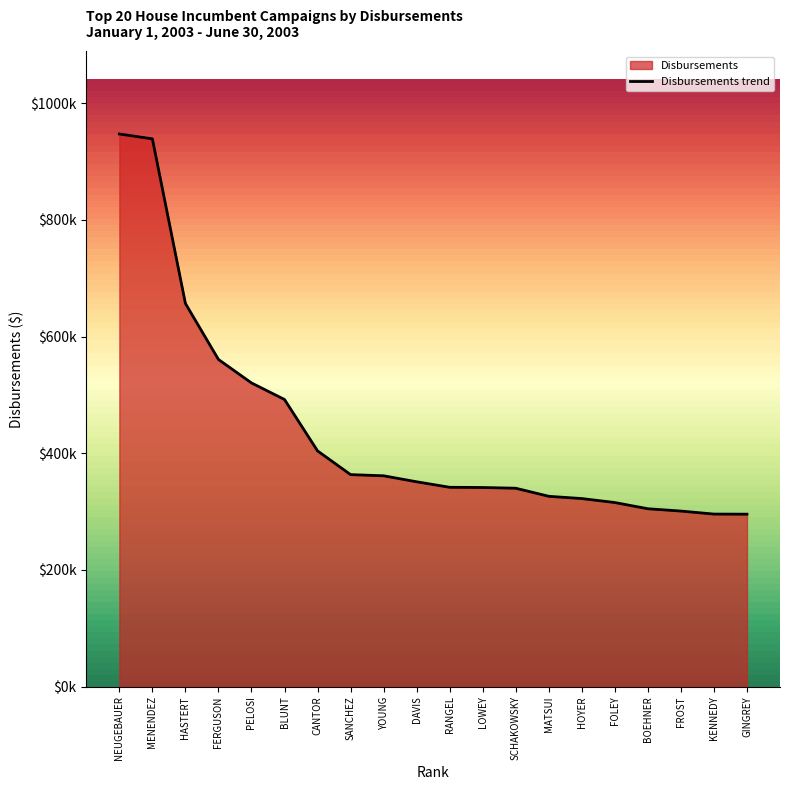

Where is the data nearest to the value 621325?

HASTERT